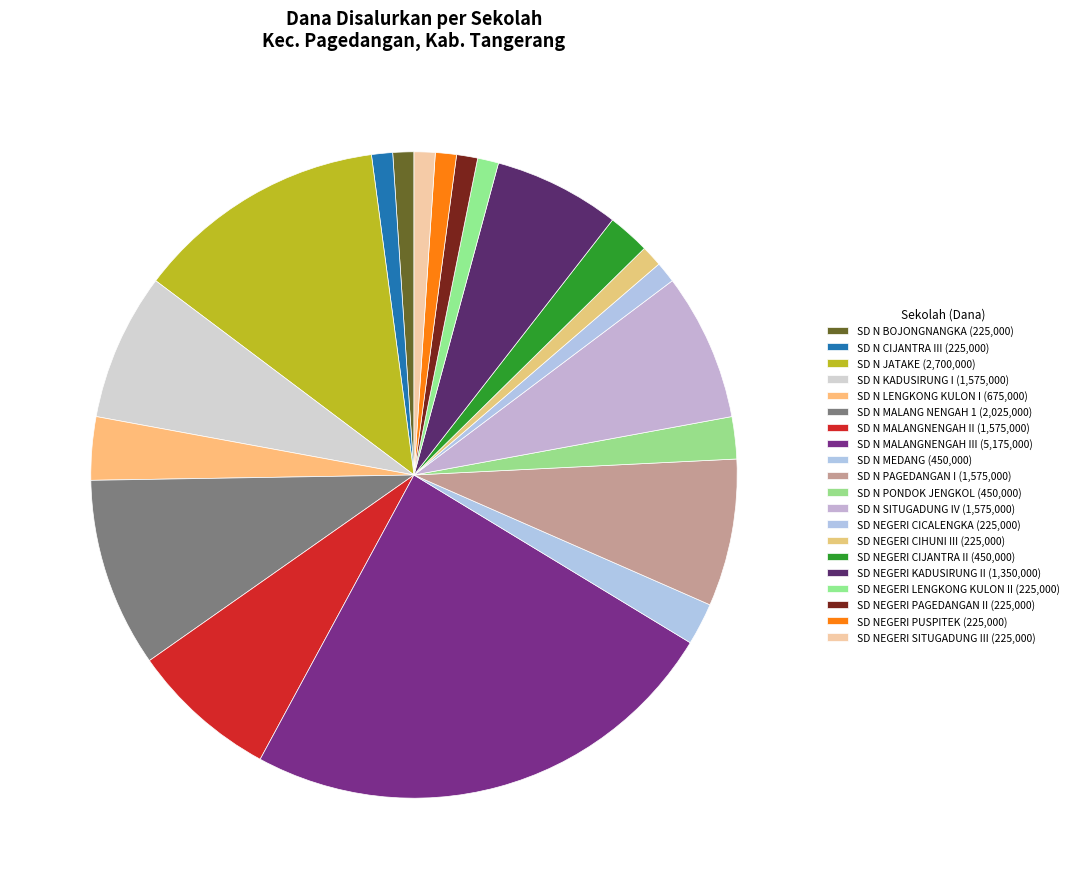

Count the number of slices in the pie.

20